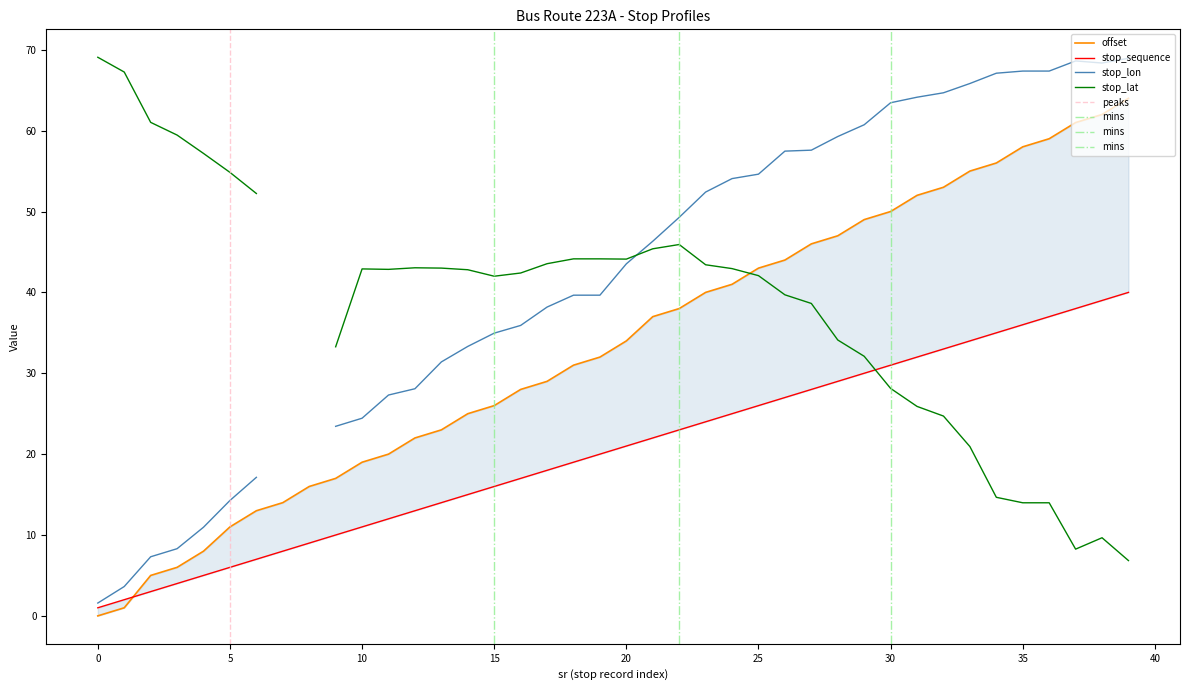

What is the difference between the maximum and minimum values in the stop_sequence series?

39